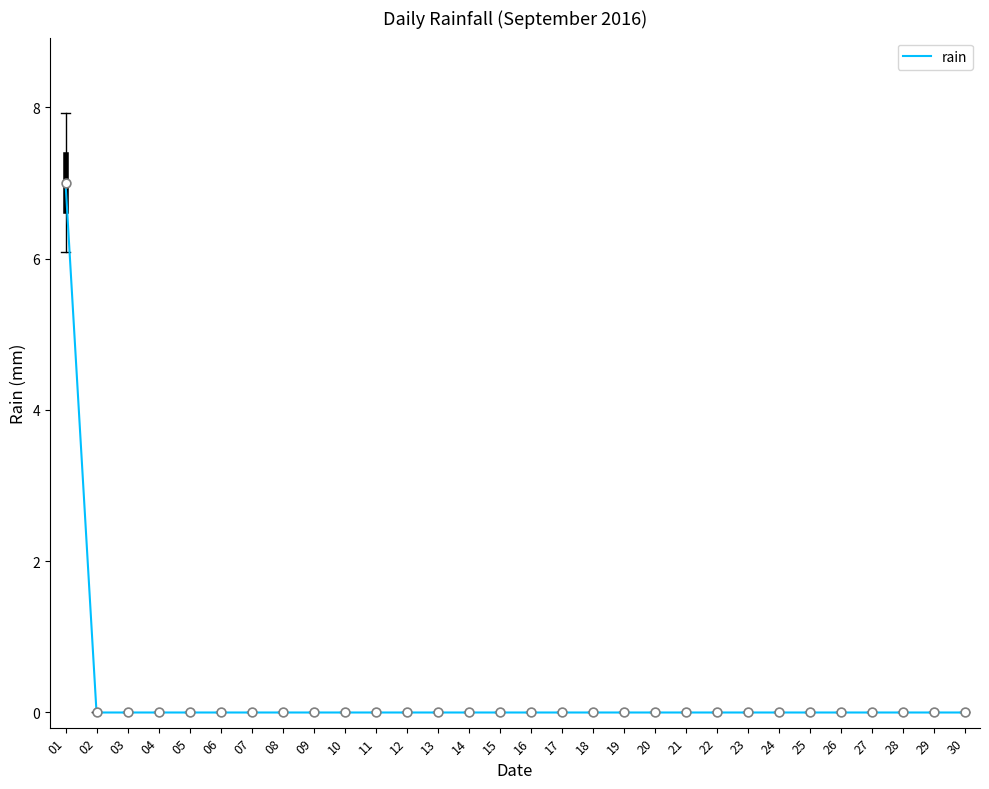

What is the difference between the maximum and minimum values?

7